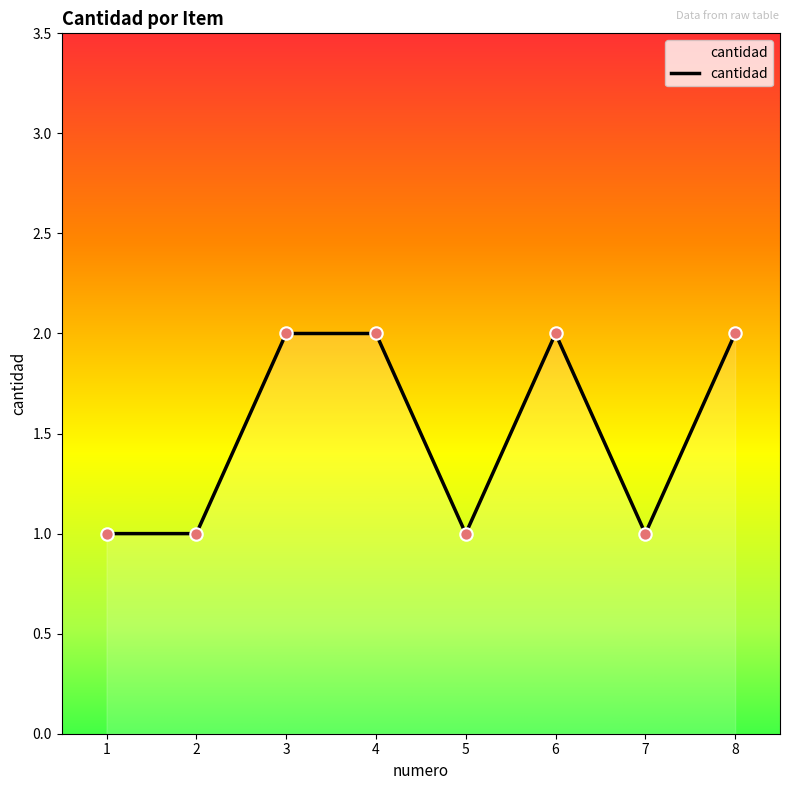

Approximately how many times larger is the value at 2 compared to 5?

1.0